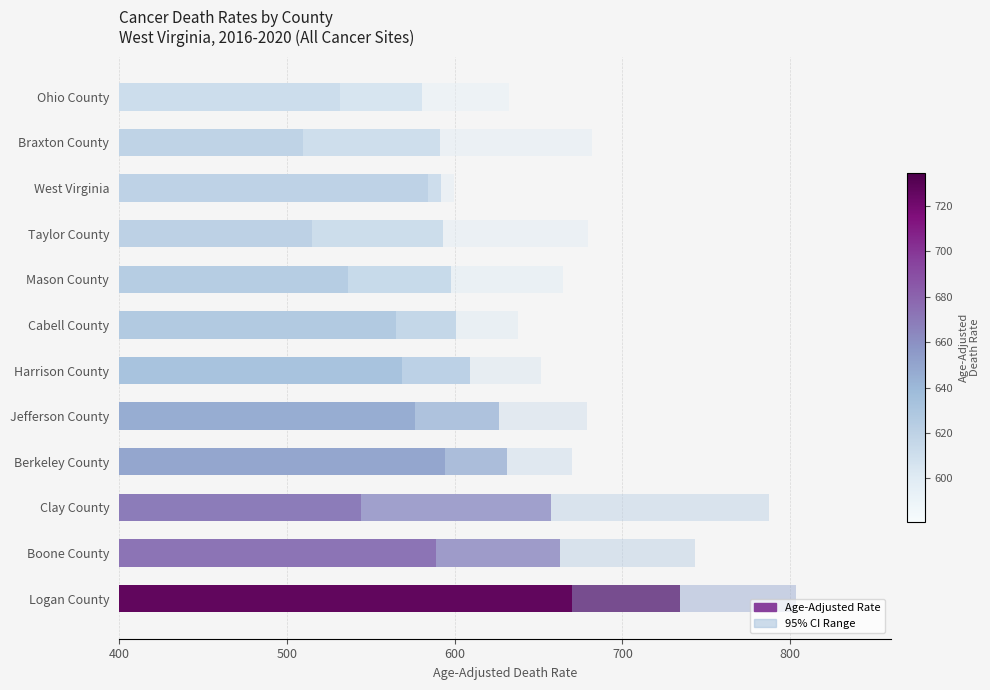

What is the total value across all series at Boone County?

817.2